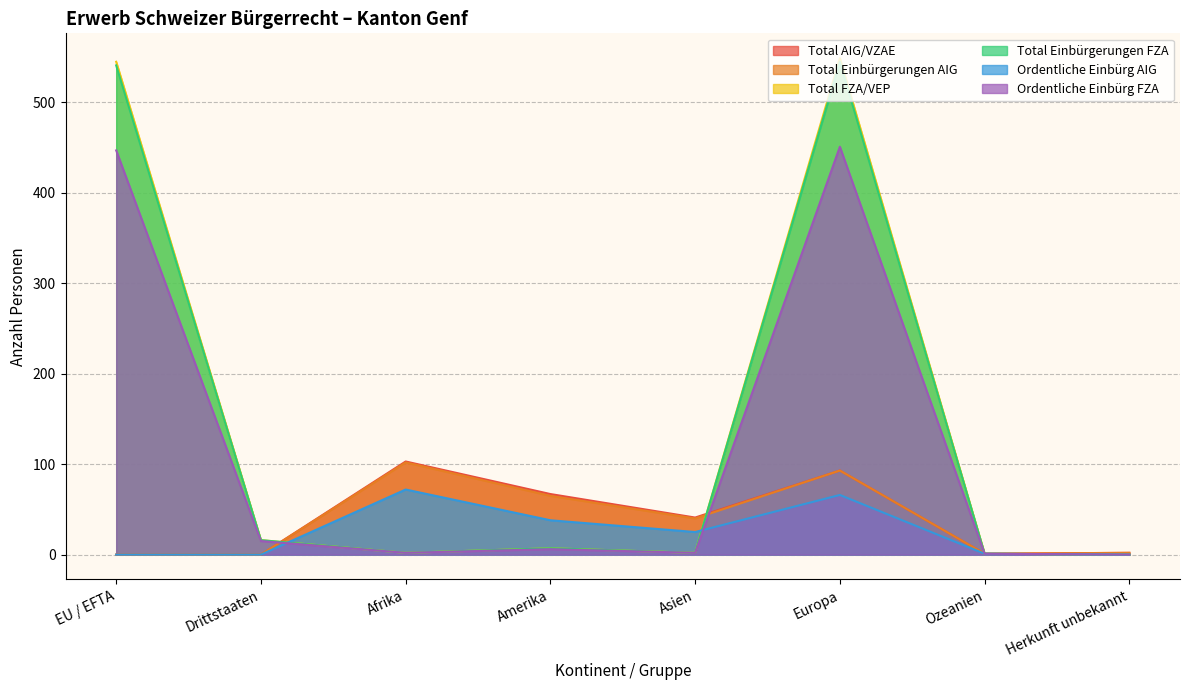

Reading right to left, list all the values displayed in this chart.

Total AIG/VZAE: Herkunft unbekannt=2	Ozeanien=1	Europa=93	Asien=41	Amerika=67	Afrika=103	Drittstaaten=0	EU / EFTA=0
Total Einbürgerungen AIG: Herkunft unbekannt=2	Ozeanien=1	Europa=93	Asien=40	Amerika=65	Afrika=102	Drittstaaten=0	EU / EFTA=0
Total FZA/VEP: Herkunft unbekannt=0	Ozeanien=1	Europa=549	Asien=2	Amerika=7	Afrika=2	Drittstaaten=16	EU / EFTA=545
Total Einbürgerungen FZA: Herkunft unbekannt=0	Ozeanien=1	Europa=545	Asien=2	Amerika=7	Afrika=2	Drittstaaten=16	EU / EFTA=541
Ordentliche Einbürg AIG: Herkunft unbekannt=0	Ozeanien=1	Europa=66	Asien=25	Amerika=38	Afrika=72	Drittstaaten=0	EU / EFTA=0
Ordentliche Einbürg FZA: Herkunft unbekannt=0	Ozeanien=1	Europa=451	Asien=2	Amerika=6	Afrika=2	Drittstaaten=15	EU / EFTA=447